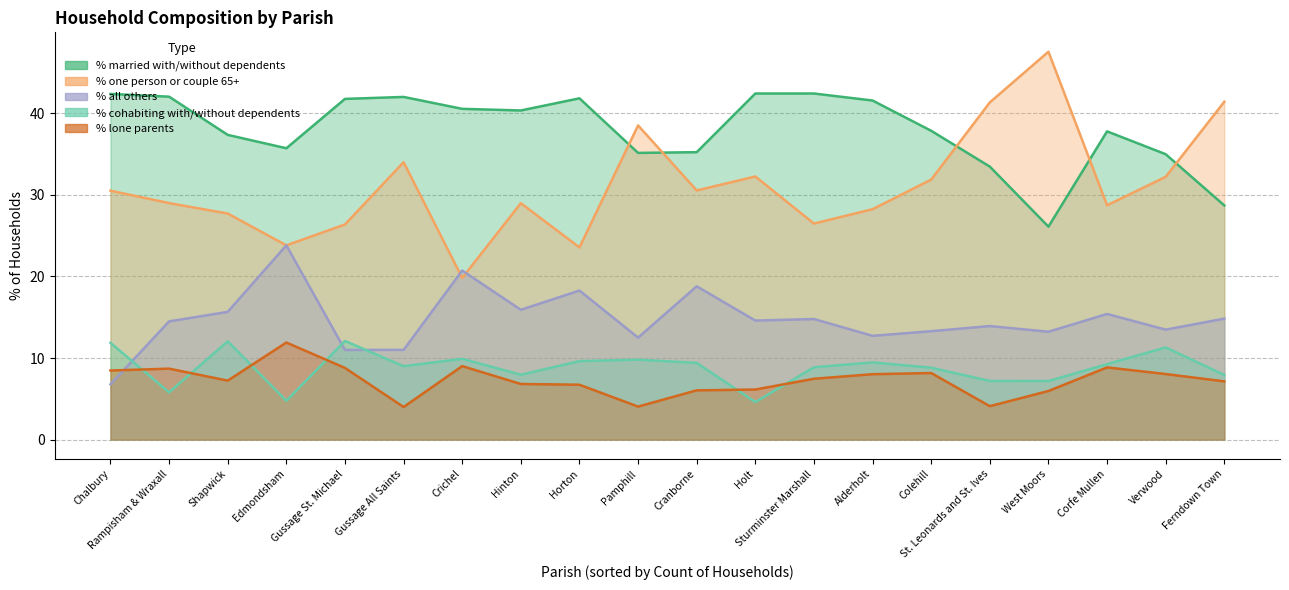

Which category has the highest value in the % lone parents series?

Edmondsham